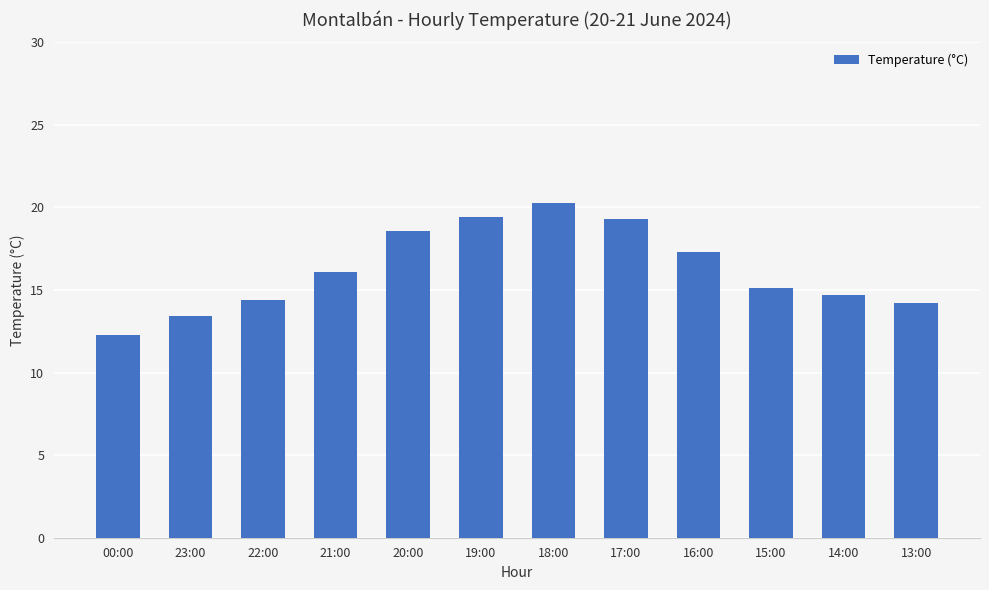

Is it true that the value at 20:00 is 18.6?

True